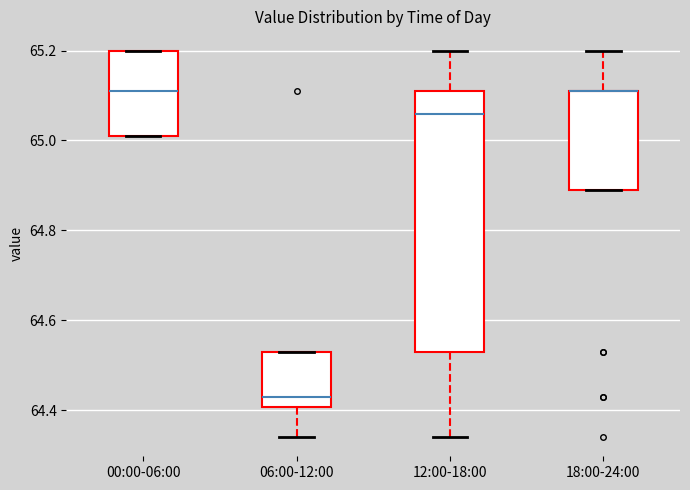

Reading left to right, transcribe this box plot: for each box, give where its median line is, the range the box spans, and where its two whiskers end, as read against the y-axis. The values are not printed on the chart, so give them approximately, as read against the axis.

00:00-06:00: median 65.12, box 65.02 to 65.20, whiskers 65.02 to 65.20
06:00-12:00: median 64.44, box 64.40 to 64.54, whiskers 64.34 to 64.54
12:00-18:00: median 65.06, box 64.54 to 65.12, whiskers 64.34 to 65.20
18:00-24:00: median 65.12 (drawn on the box's upper edge), box 64.90 to 65.12, whiskers 64.90 to 65.20